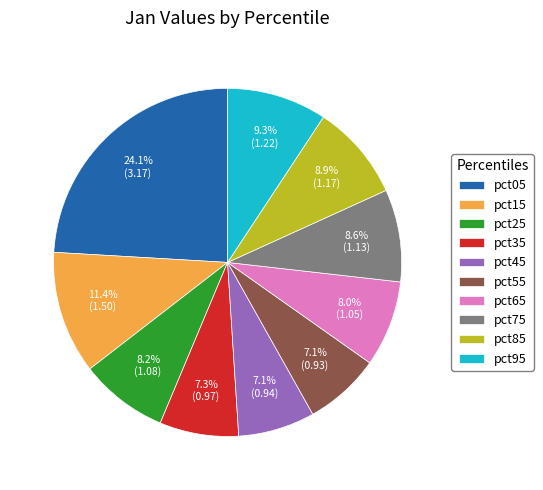

How many slices are in this pie chart?

10